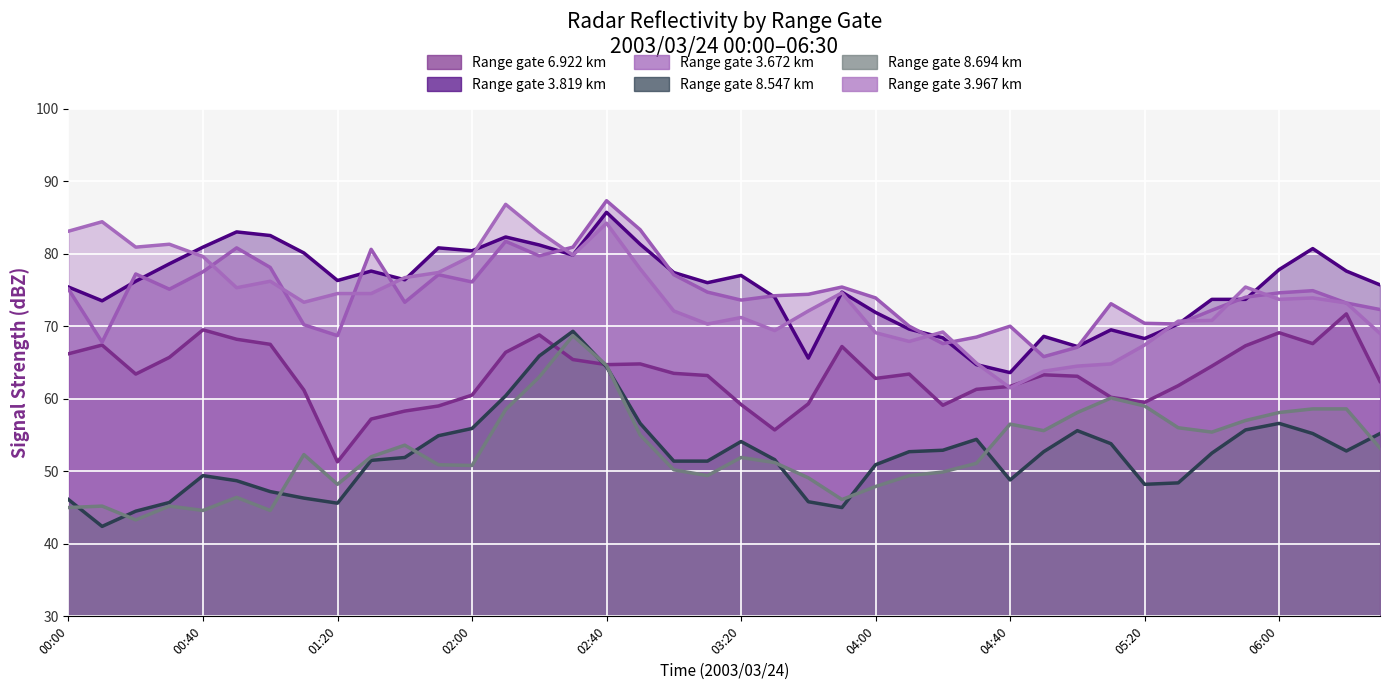

What is the maximum value shown in the chart?

87.3